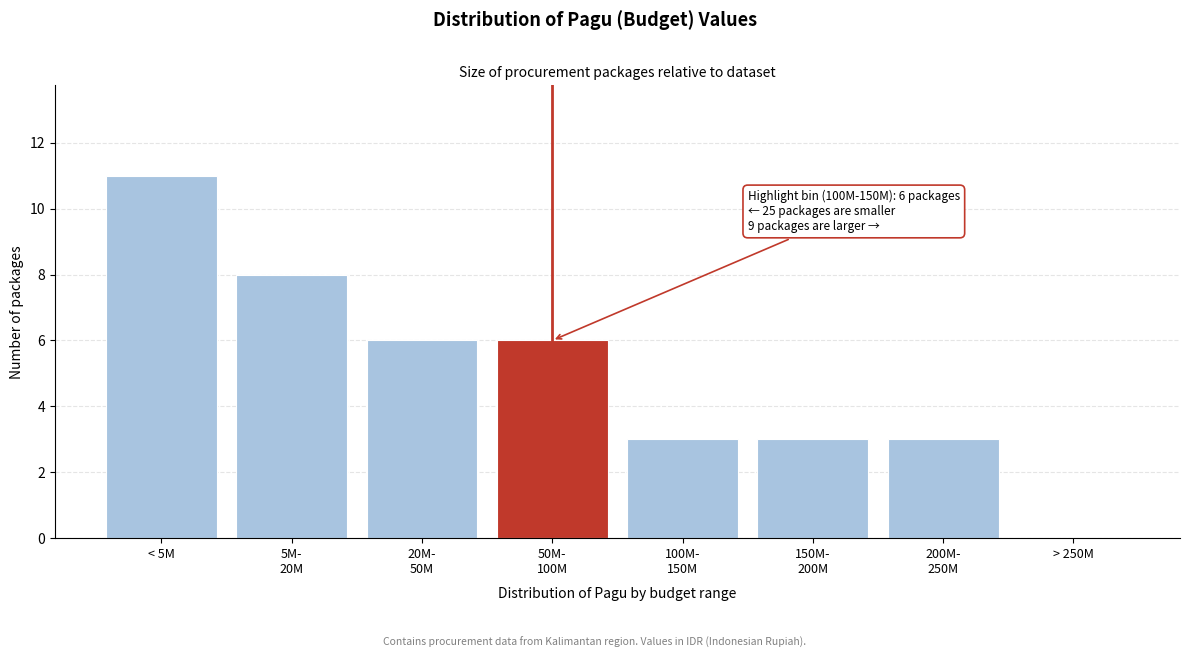

Is it true that the value at < 5M is 11?

True